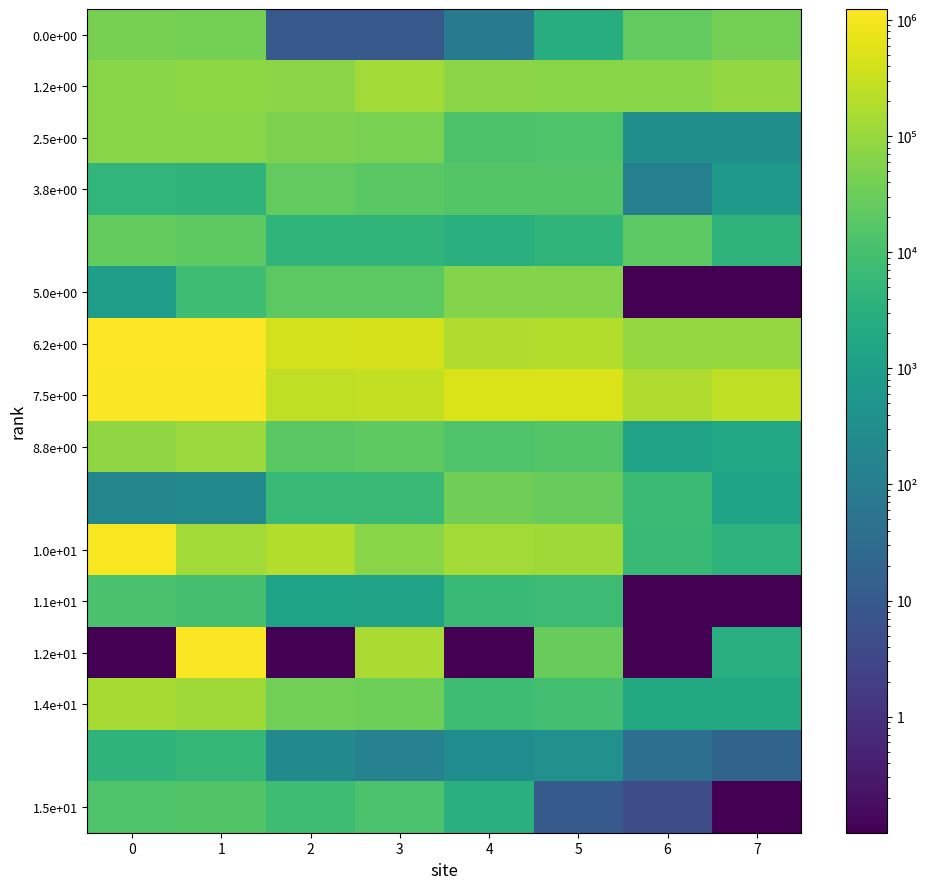

At which category does the chart reach its minimum across all series?

6